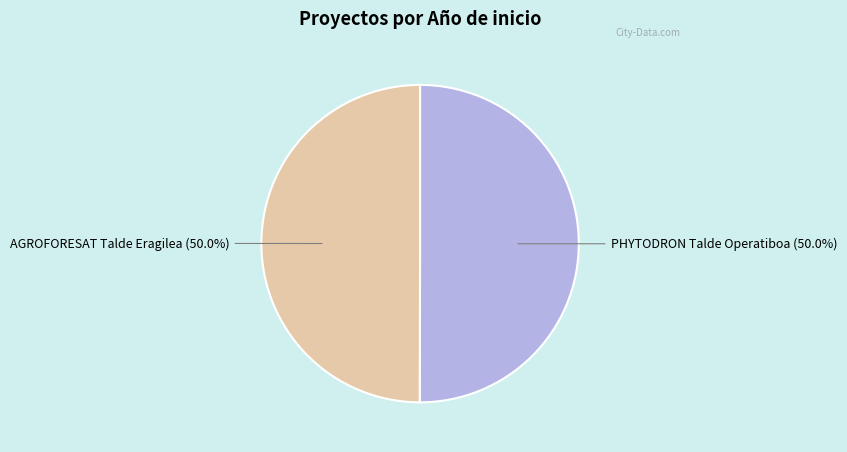

What is the ratio of the value at PHYTODRON Talde Operatiboa to the value at AGROFORESAT Talde Eragilea?

1.0